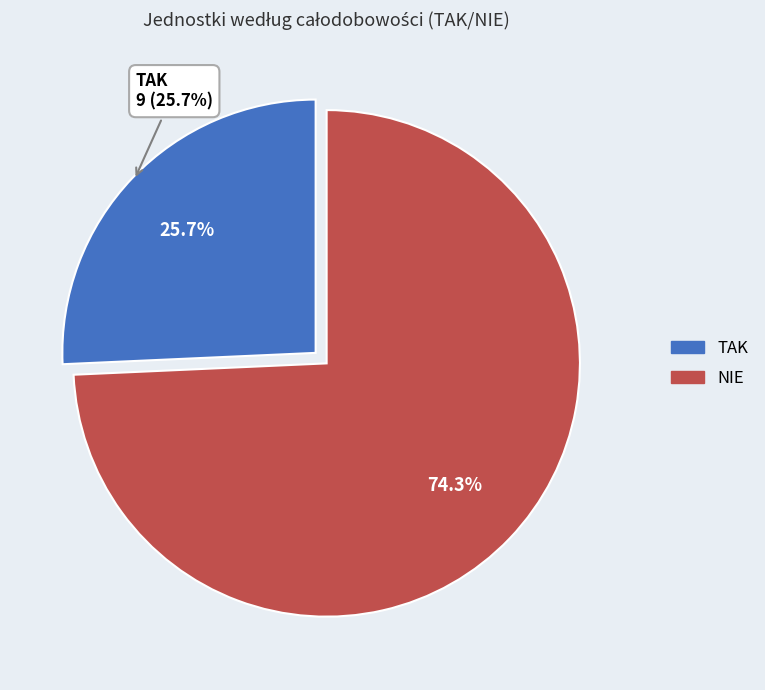

What is the largest slice in the pie chart?

NIE